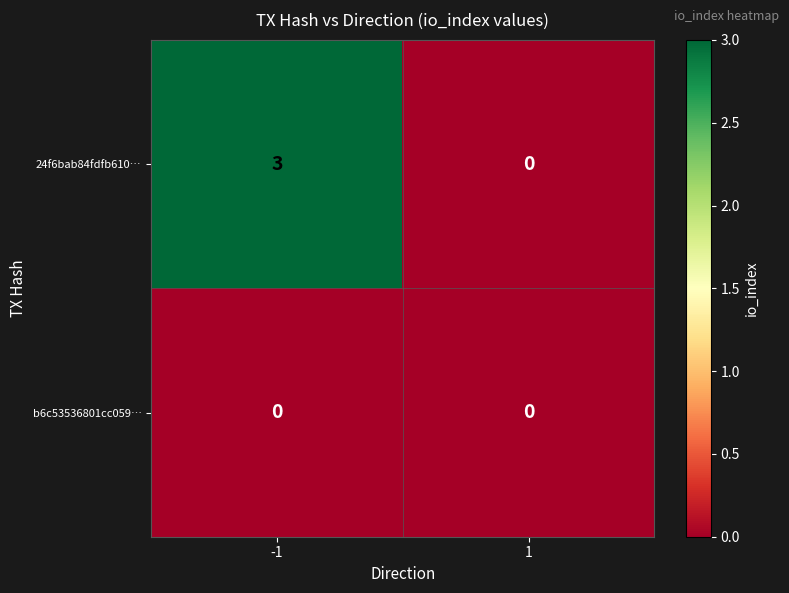

How many data points in 24f6bab84fdfb610… are less than 3?

1